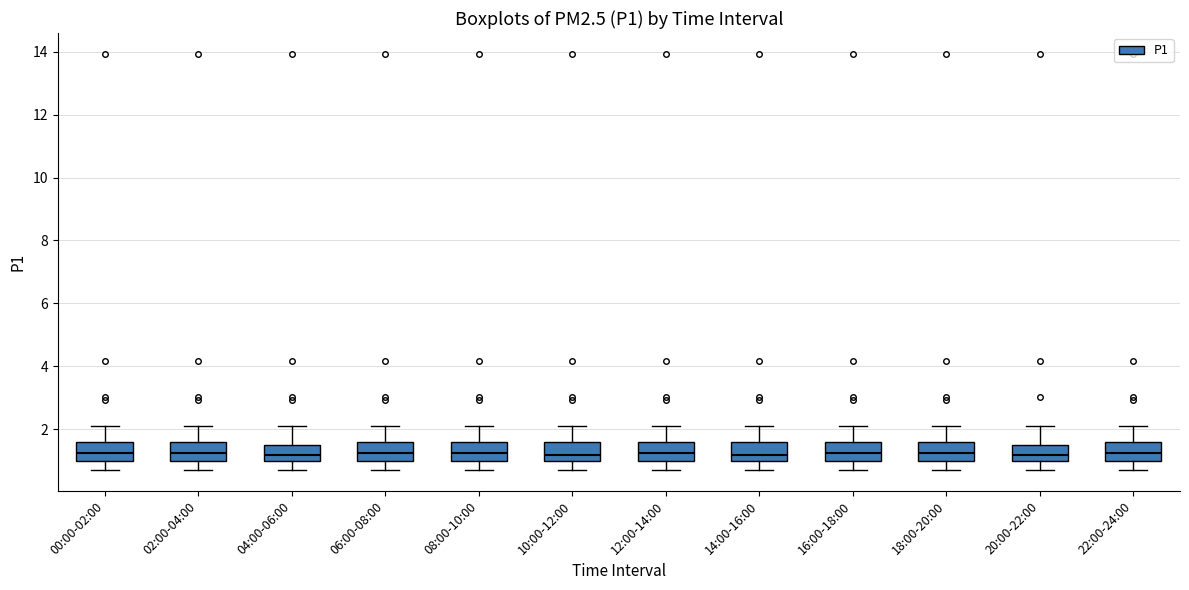

Reading left to right, read every box against the y-axis: the position of its median line, the range the box covers, and the ends of its whiskers. The values are not printed on the chart, so give them approximately, as read against the axis.

00:00-02:00: median 1.2, box 1.0 to 1.6, whiskers 0.8 to 2.2
02:00-04:00: median 1.2, box 1.0 to 1.6, whiskers 0.8 to 2.2
04:00-06:00: median 1.2, box 1.0 to 1.4, whiskers 0.8 to 2.2
06:00-08:00: median 1.2, box 1.0 to 1.6, whiskers 0.8 to 2.2
08:00-10:00: median 1.2, box 1.0 to 1.6, whiskers 0.8 to 2.2
10:00-12:00: median 1.2, box 1.0 to 1.6, whiskers 0.8 to 2.2
12:00-14:00: median 1.2, box 1.0 to 1.6, whiskers 0.8 to 2.2
14:00-16:00: median 1.2, box 1.0 to 1.6, whiskers 0.8 to 2.2
16:00-18:00: median 1.2, box 1.0 to 1.6, whiskers 0.8 to 2.2
18:00-20:00: median 1.2, box 1.0 to 1.6, whiskers 0.8 to 2.2
20:00-22:00: median 1.2, box 1.0 to 1.4, whiskers 0.8 to 2.2
22:00-24:00: median 1.2, box 1.0 to 1.6, whiskers 0.8 to 2.2